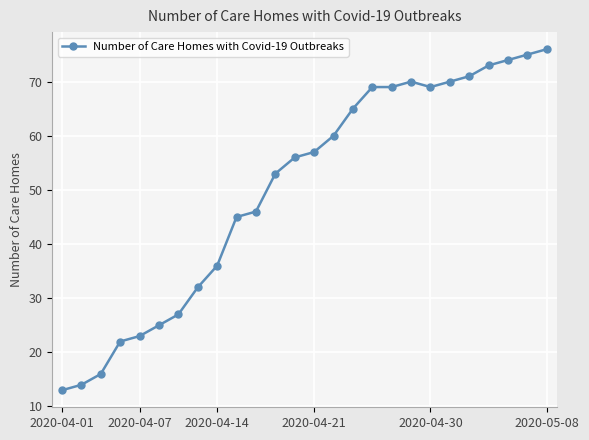

How many data points does each series have?

26